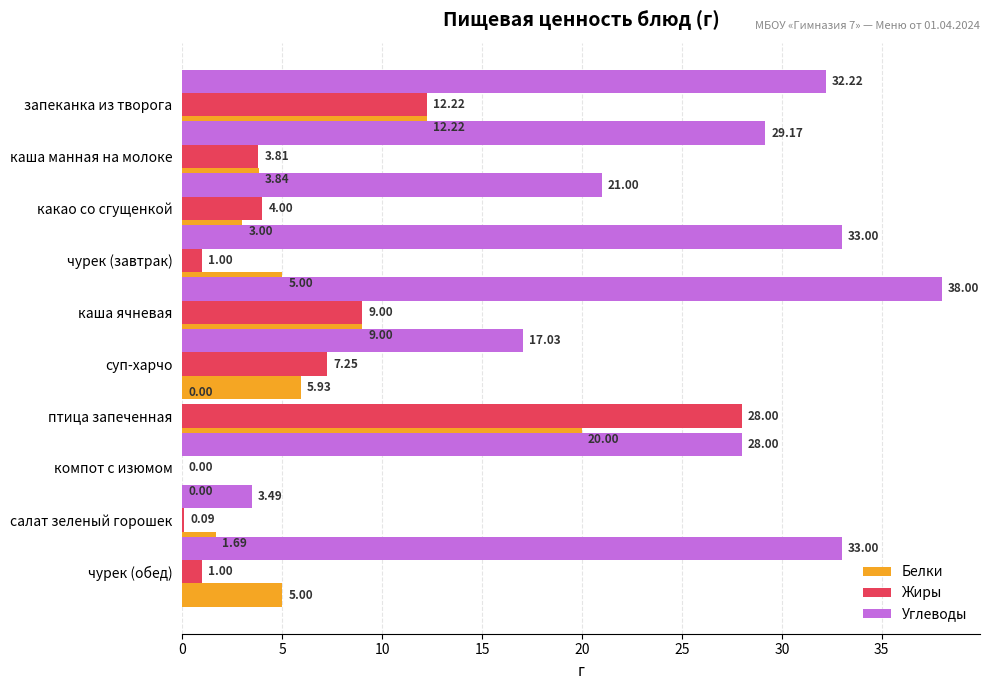

What is the total value across all series at запеканка из творога?

56.7